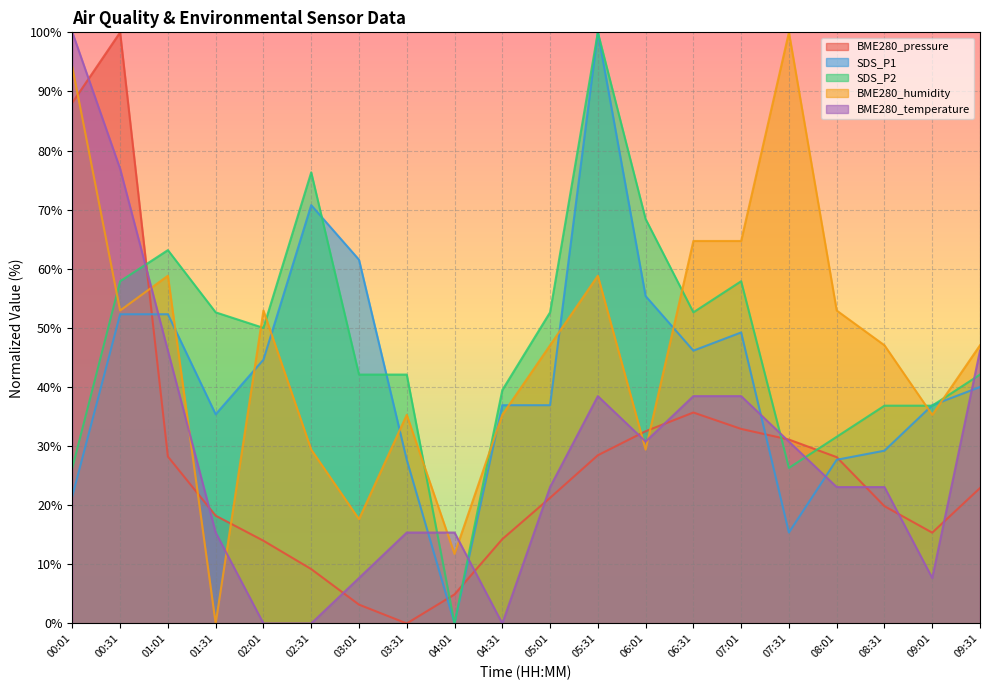

Is the value of BME280_temperature at 05:31 greater than the value of BME280_pressure at 04:01?

Yes